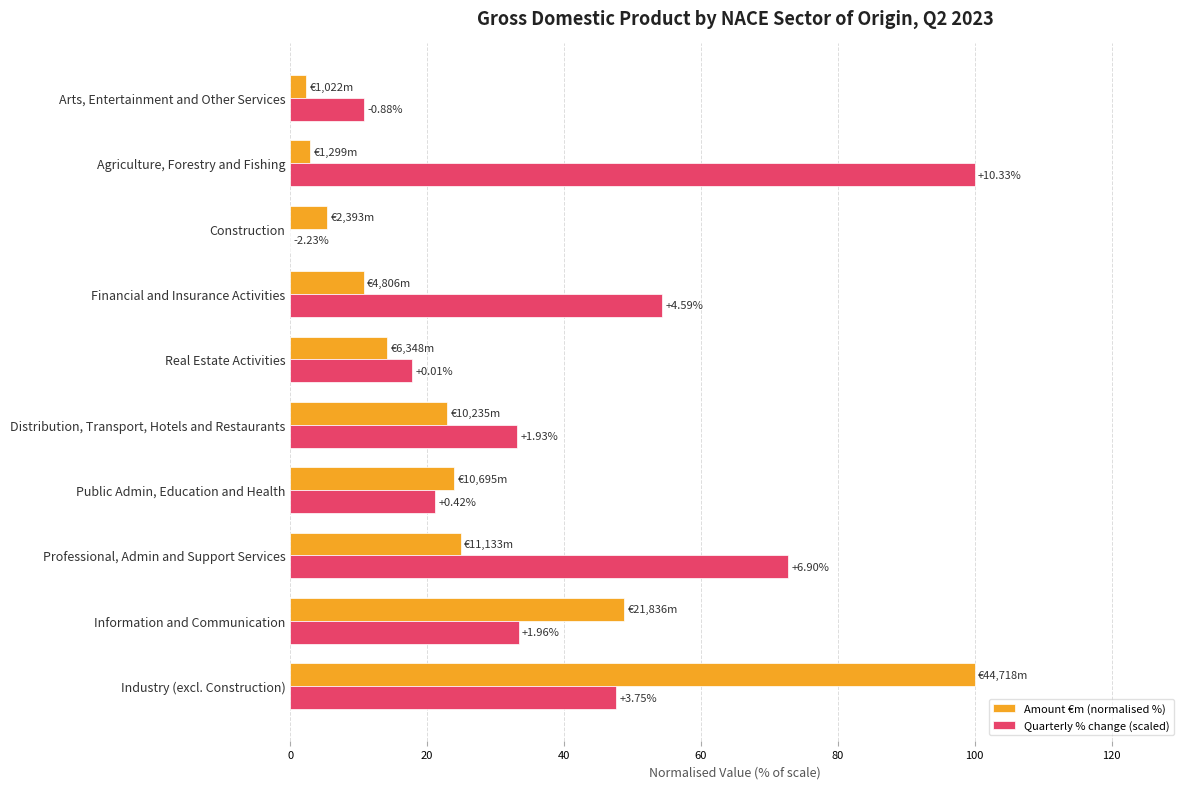

Which series has the widest spread of values?

Quarterly % change (scaled)